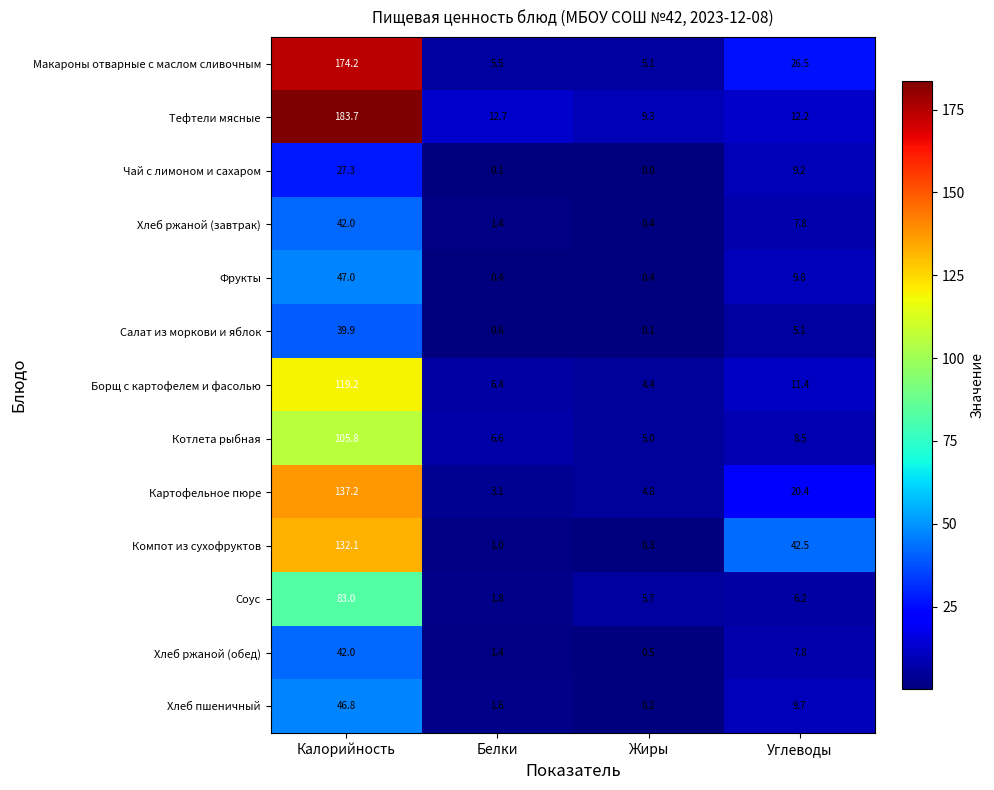

What value does the Котлета рыбная series have at Калорийность?

105.8